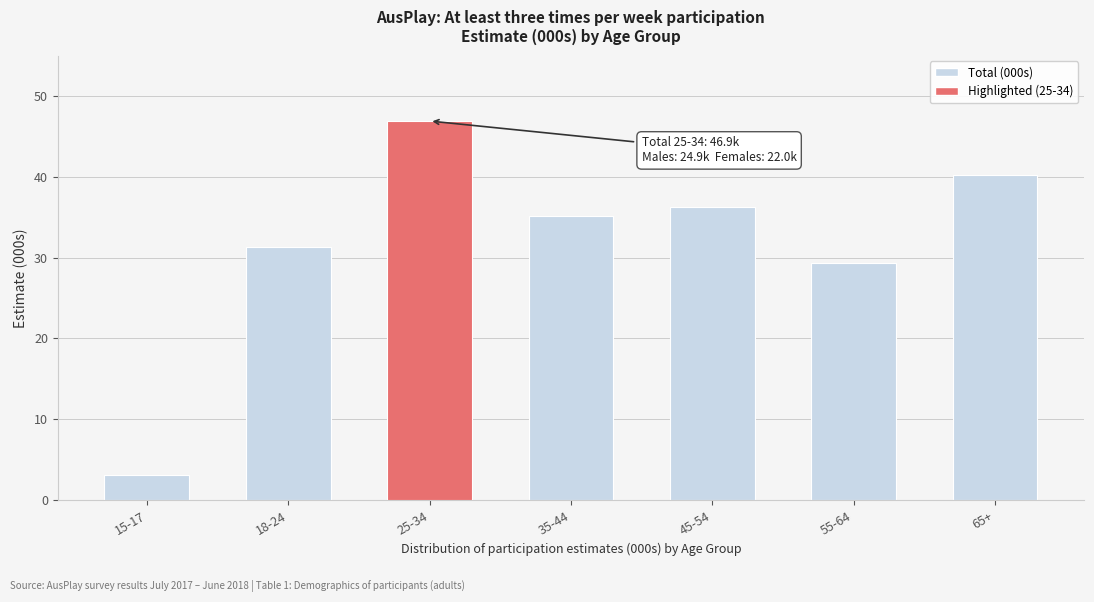

Reading left to right, extract all data points from this chart.

15-17=3.1	18-24=31.3	25-34=46.9	35-44=35.1	45-54=36.2	55-64=29.3	65+=40.2